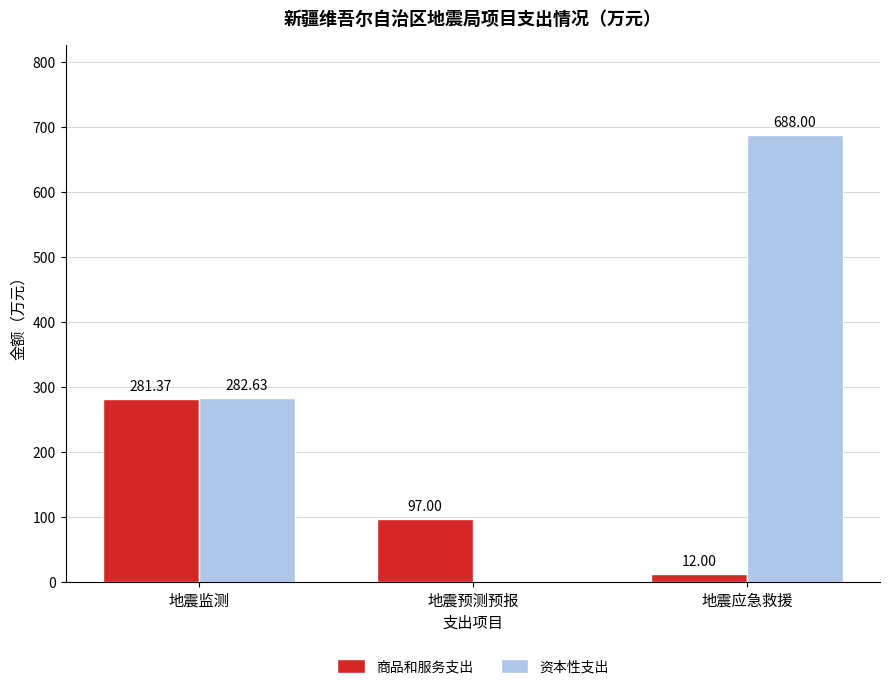

Which series has the largest range (max minus min)?

资本性支出